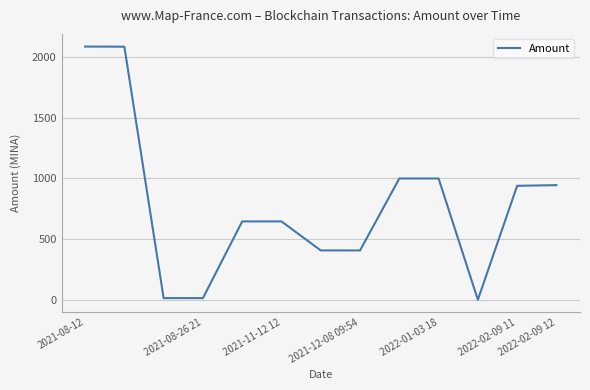

What is the sum of all values?

10207.5